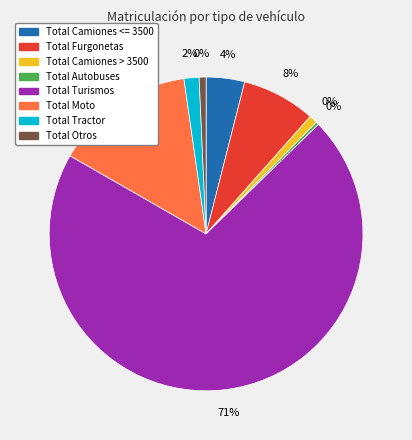

What is the change in value from Total Moto to Total Tractor?

-206835